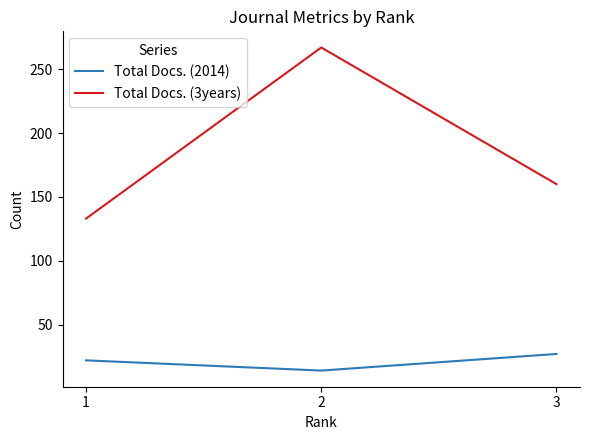

The Total Docs. (2014) series shows 6 at 1. True or false?

False